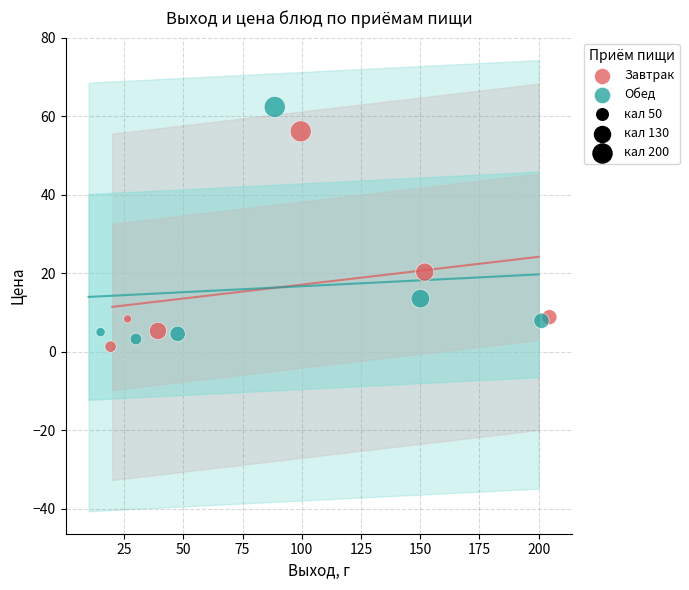

Which series has the widest spread of Y values?

Обед